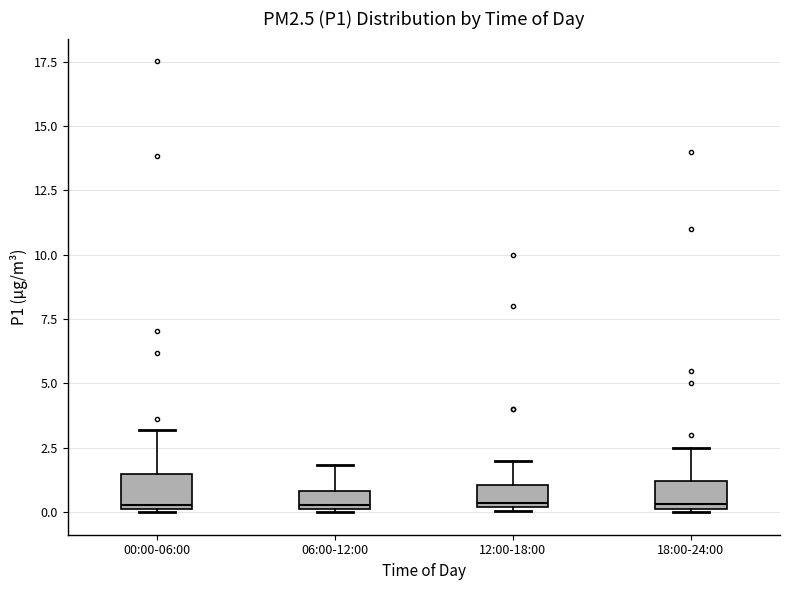

Where is the lower edge of the box for 00:00-06:00 on the y-axis? The values are not printed on the chart, so give them approximately, as read against the axis.

0.0